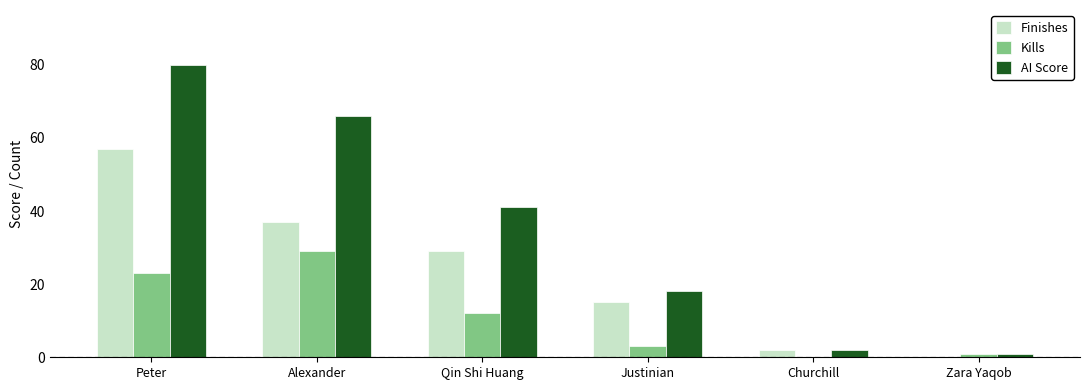

At which label does Kills reach its peak?

Alexander